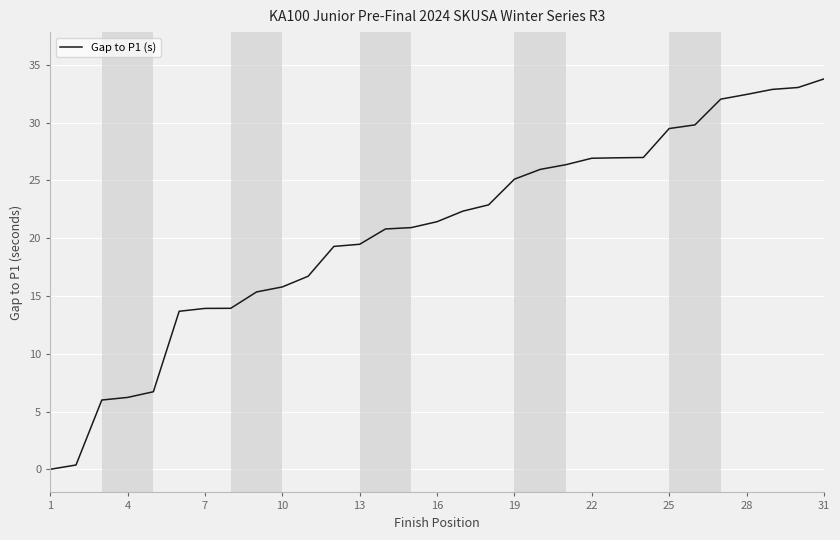

What is the greatest value displayed?

33.8